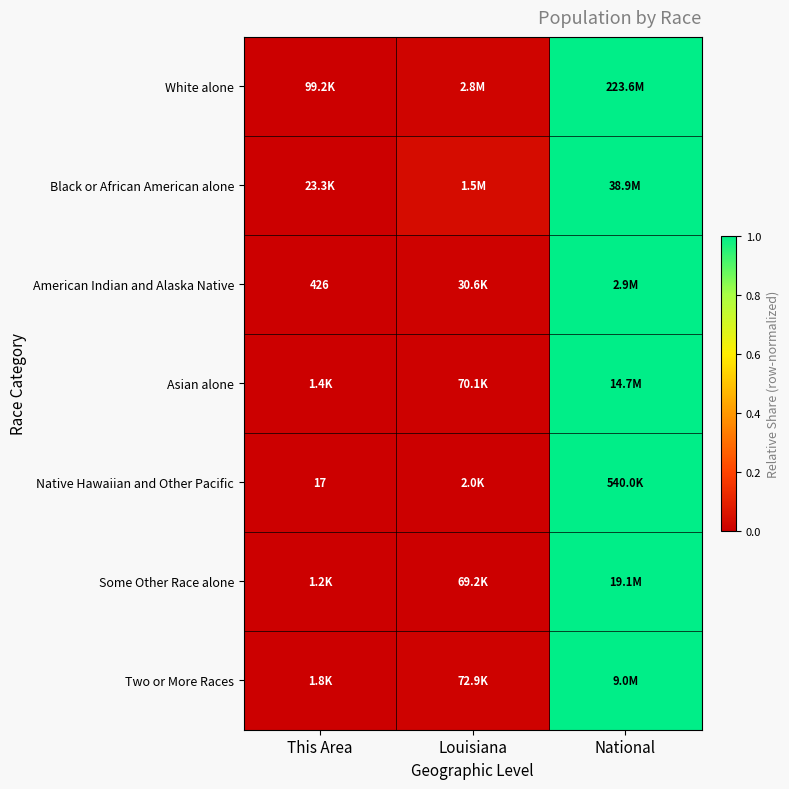

Which label corresponds to the smallest value in the chart?

This Area